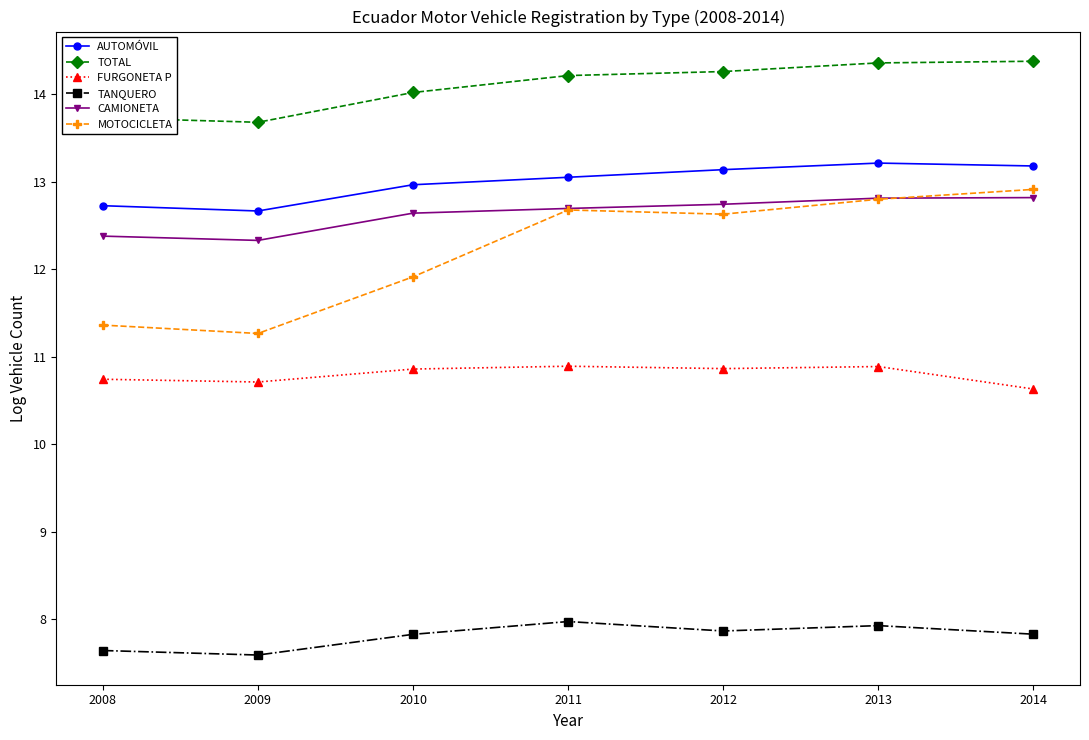

What is the approximate value of AUTOMÓVIL at 2008?

12.7